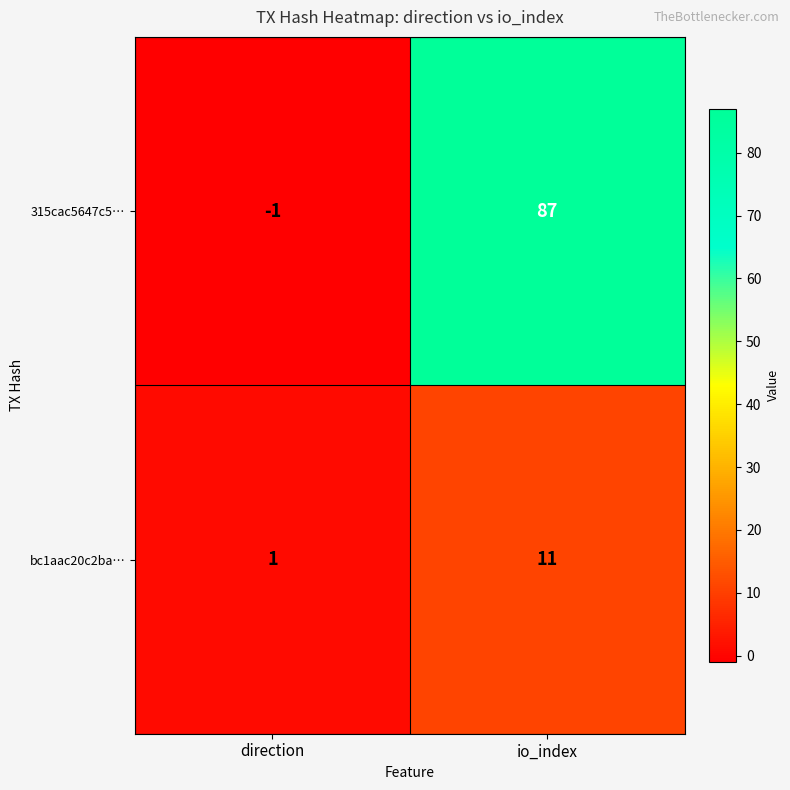

What is the smallest value displayed?

-1